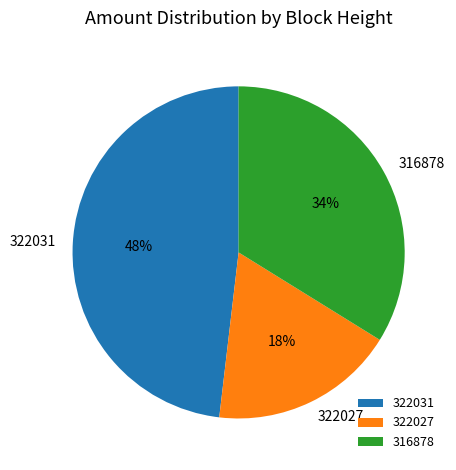

To the nearest percent, what portion does 322027 represent?

18%